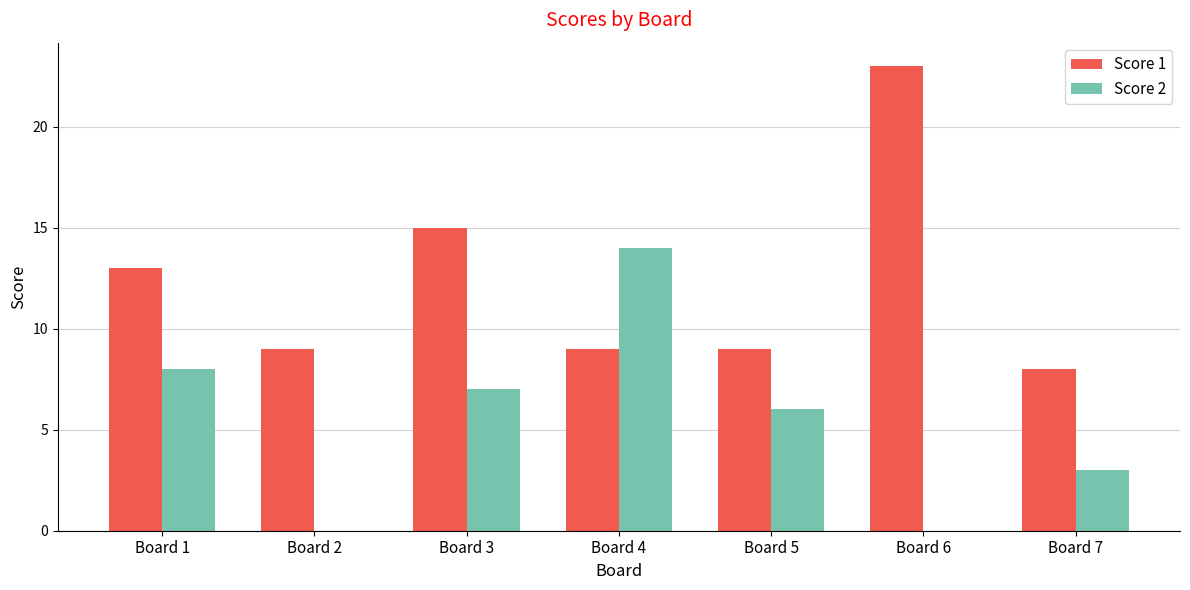

True or false: Score 2 has a value of 2 at Board 5.

False